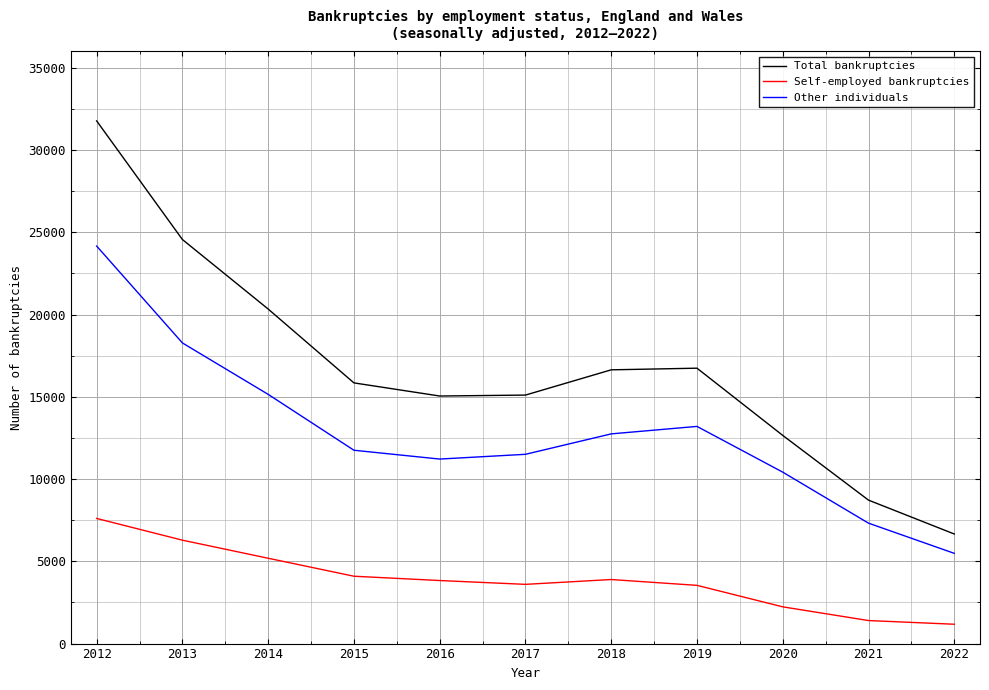

True or false: Self-employed bankruptcies has more than 2 interior local peaks.

False